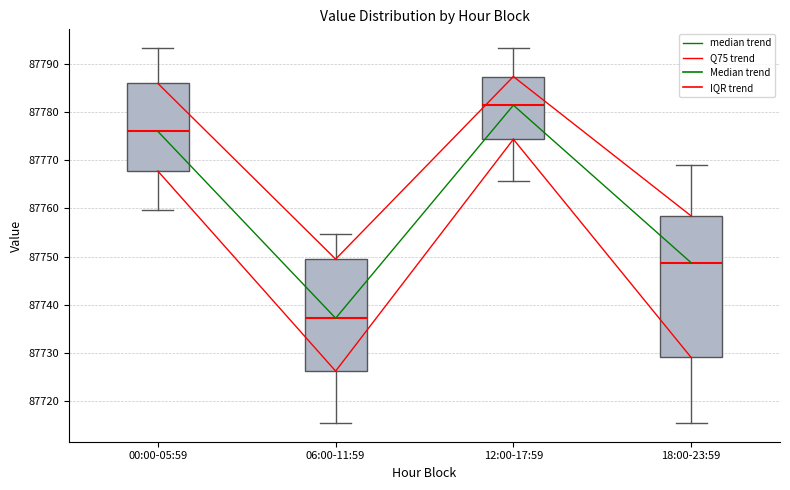

Reading left to right, read every box against the y-axis: the position of its median line, the range the box covers, and the ends of its whiskers. The values are not printed on the chart, so give them approximately, as read against the axis.

00:00-05:59: median 87776, box 87768 to 87786, whiskers 87760 to 87793
06:00-11:59: median 87737, box 87726 to 87749, whiskers 87715 to 87755
12:00-17:59: median 87781, box 87774 to 87787, whiskers 87766 to 87793
18:00-23:59: median 87749, box 87729 to 87758, whiskers 87715 to 87769